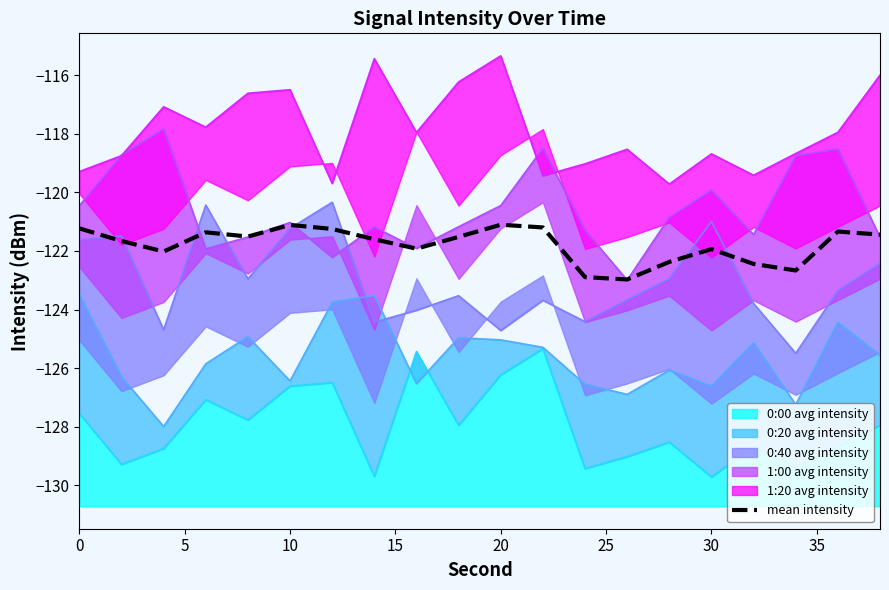

True or false: there are more than 1 points higher than both neighbors.

True